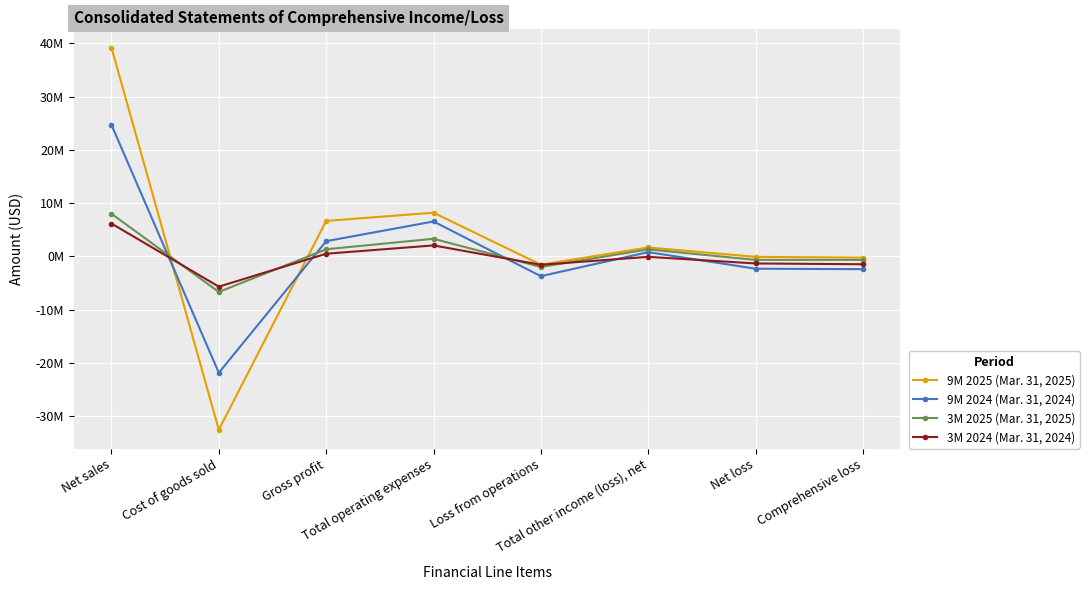

True or false: 9M 2025 (Mar. 31, 2025) has more than 1 points higher than both neighbors.

True